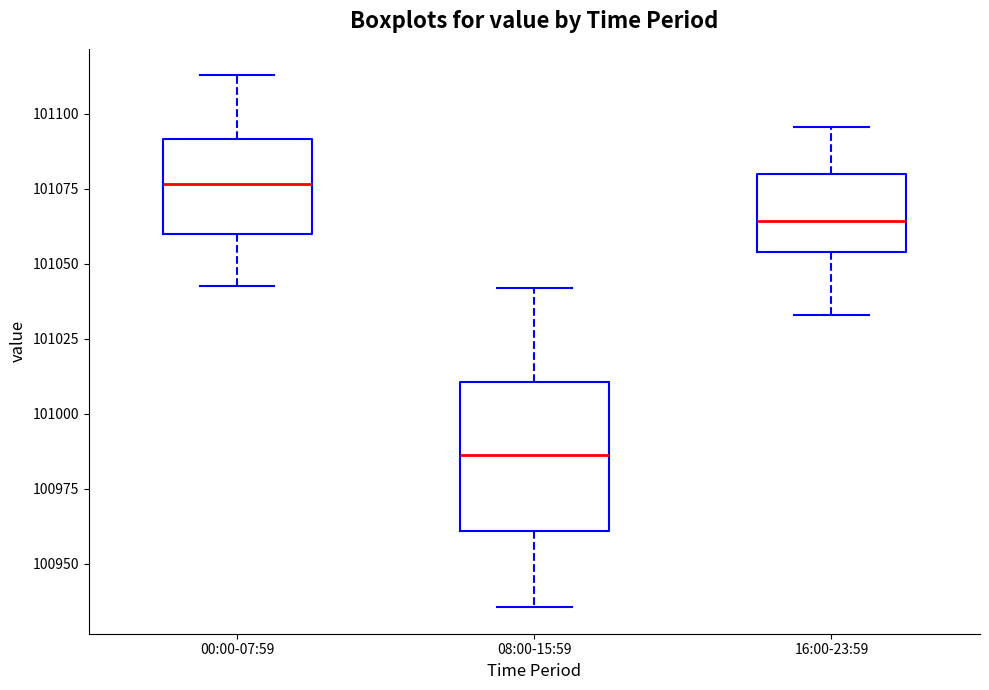

Where does the median line of the box for 16:00-23:59 sit on the y-axis? The values are not printed on the chart, so give them approximately, as read against the axis.

101065